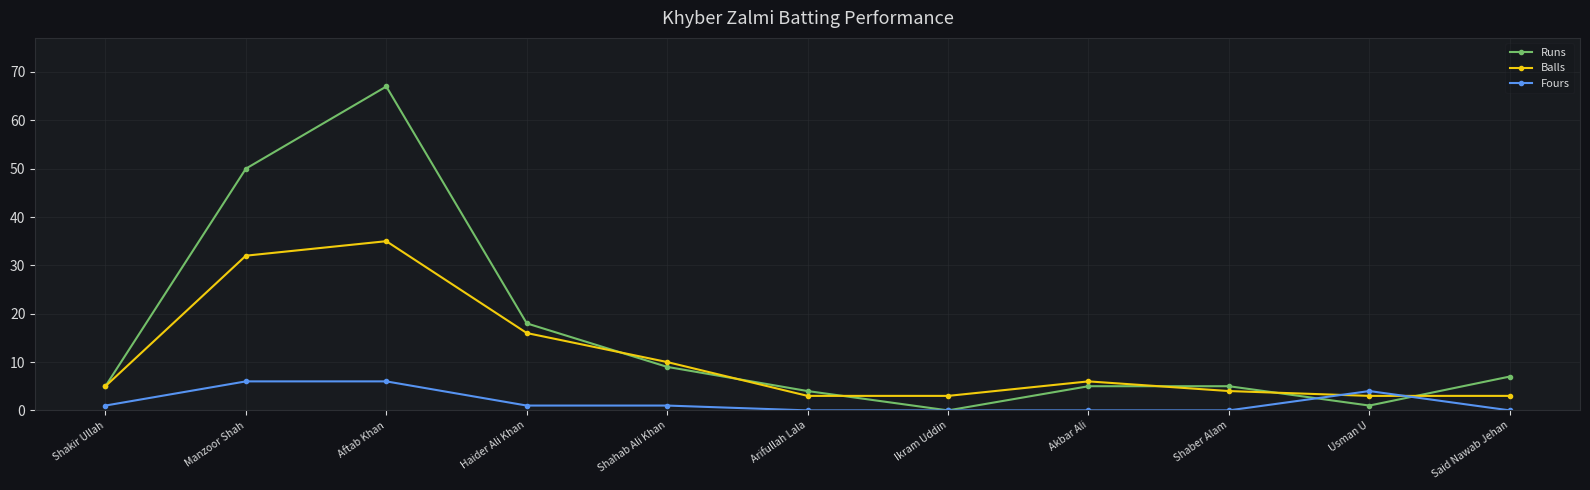

List the series in order of their peak value, lowest first.

Fours, Balls, Runs